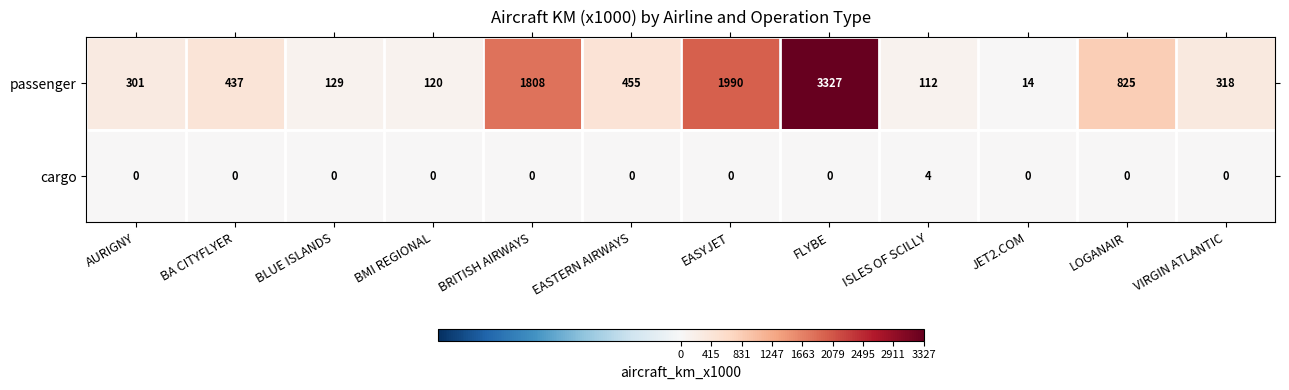

Which series has the widest spread of values?

passenger